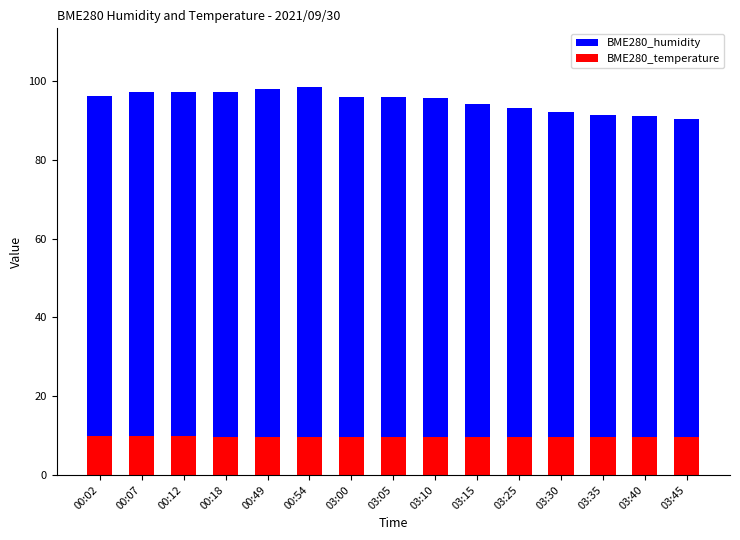

List the series in order of their peak value, highest first.

BME280_humidity, BME280_temperature